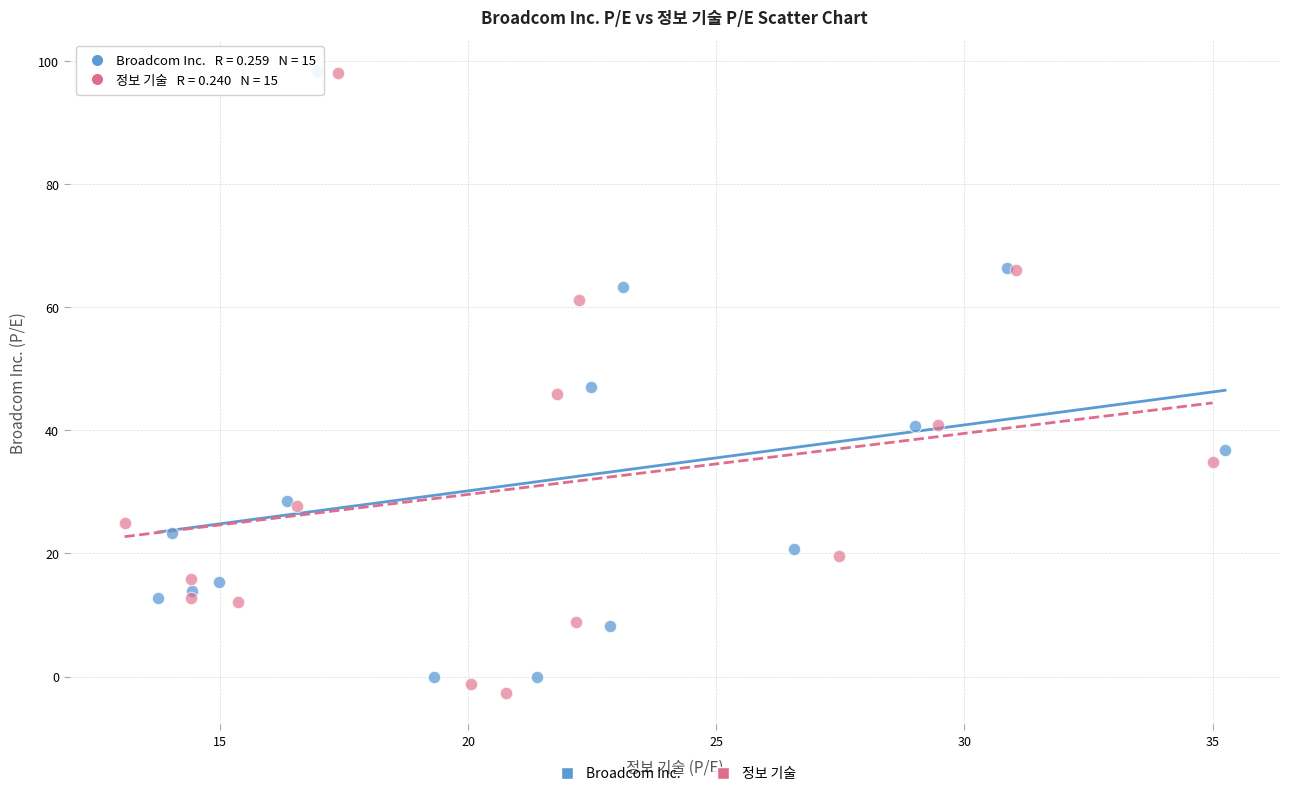

Which series has the largest Y range (max minus min)?

정보 기술